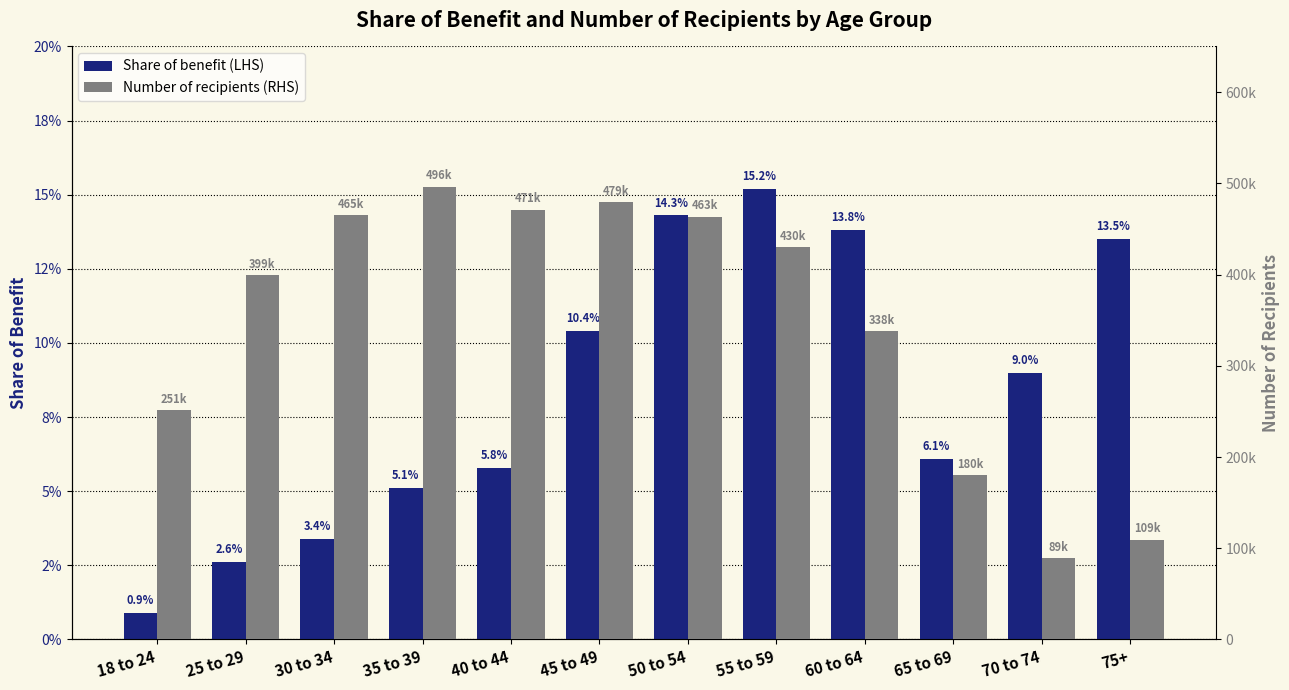

Reading left to right, what are all the values shown in this chart?

Share of benefit (LHS): 0.0	0.0	0.0	0.1	0.1	0.1	0.1	0.2	0.1	0.1	0.1	0.1
Number of recipients (RHS): 251000.0	399000.0	465000.0	496000.0	471000.0	479000.0	463000.0	430000.0	338000.0	180000.0	89000.0	109000.0